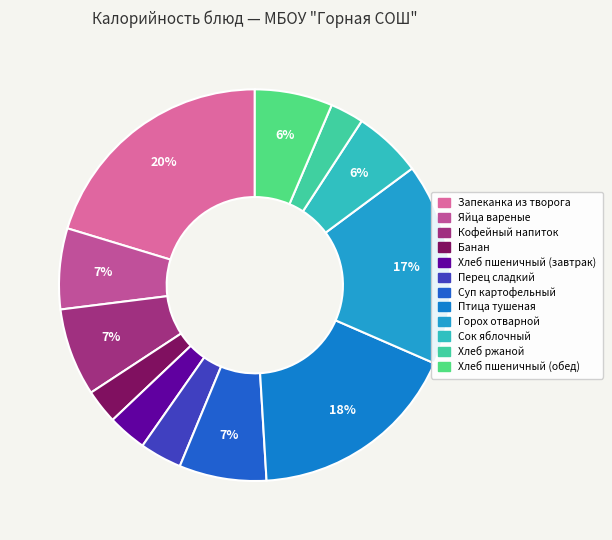

To the nearest percent, what is the difference between the largest and smallest slice percentages?

18%